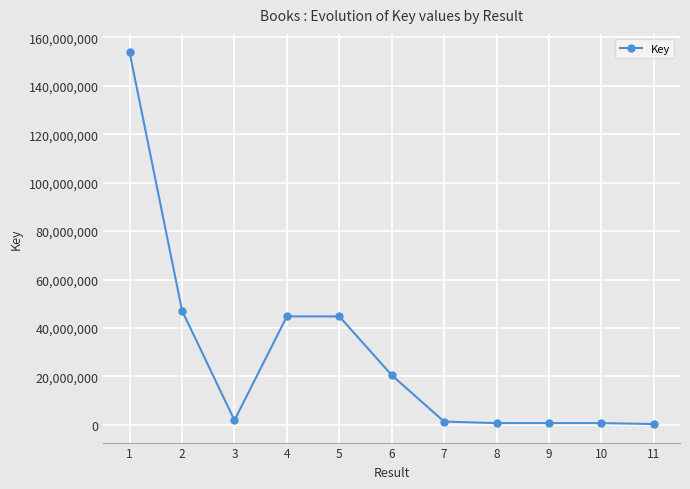

At which category does the data reach its first local valley?

3